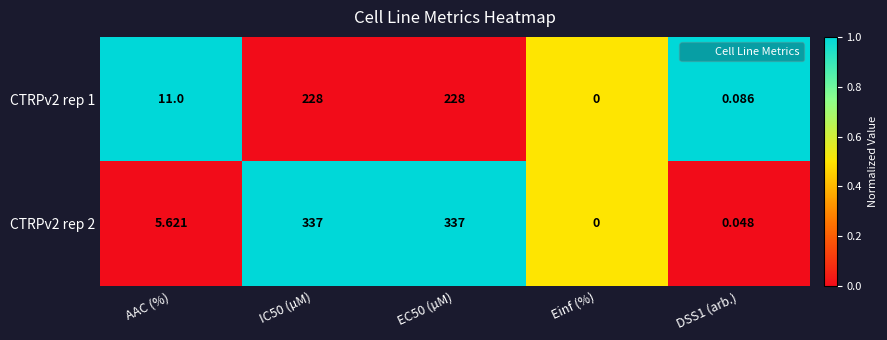

At which category does the chart reach its minimum across all series?

Einf (%)